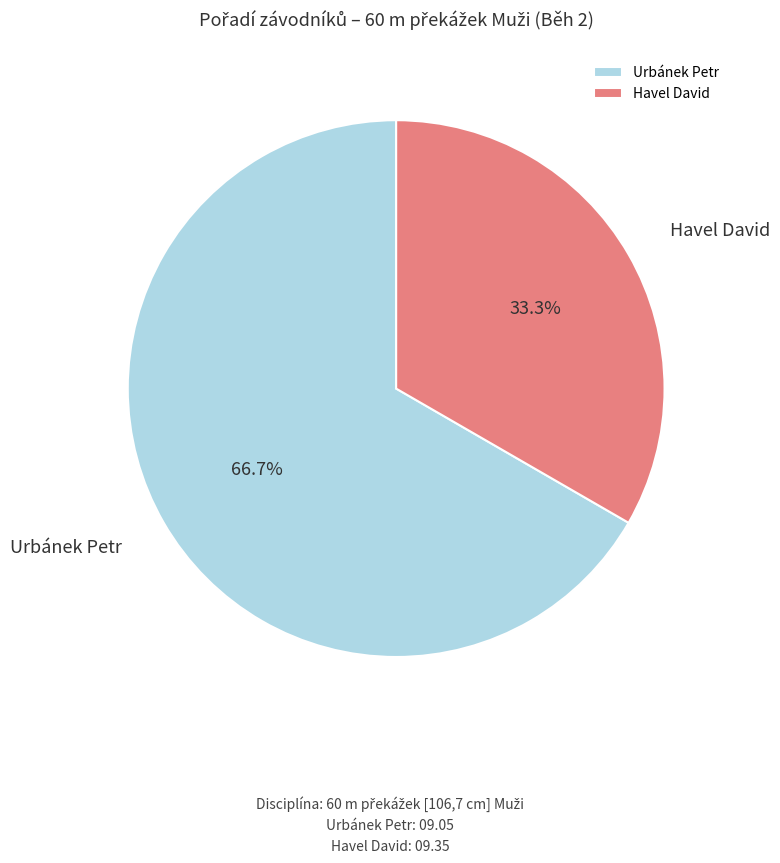

To the nearest percent, what portion does Havel David represent?

33%